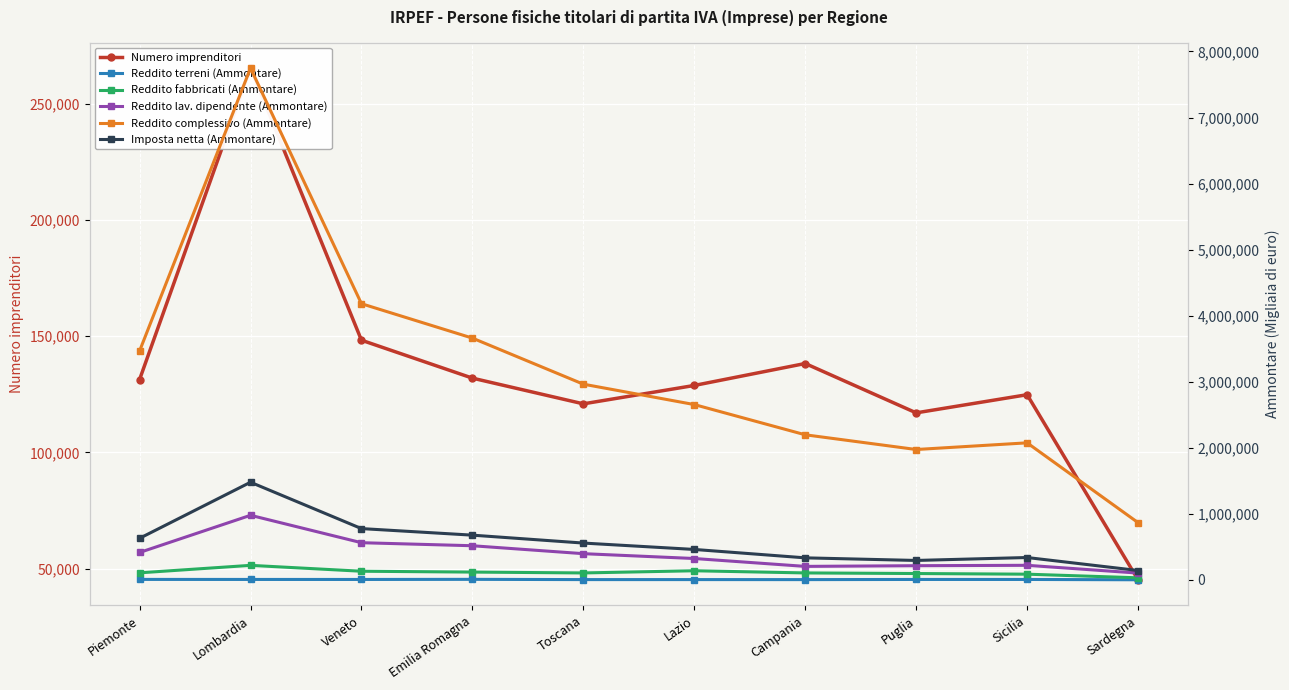

What is the greatest value displayed?

7748618